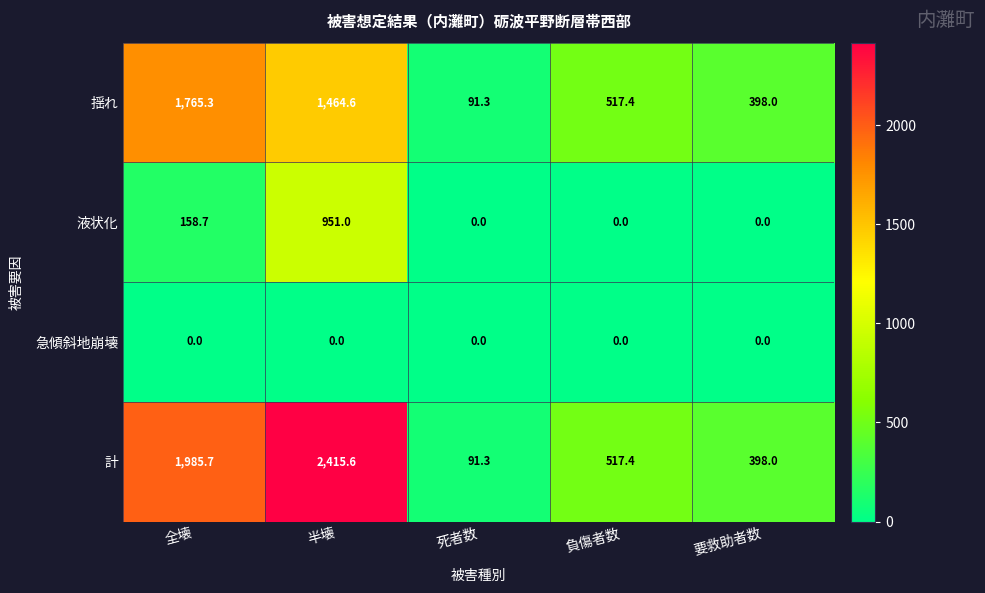

At which label does 計 reach its minimum?

死者数